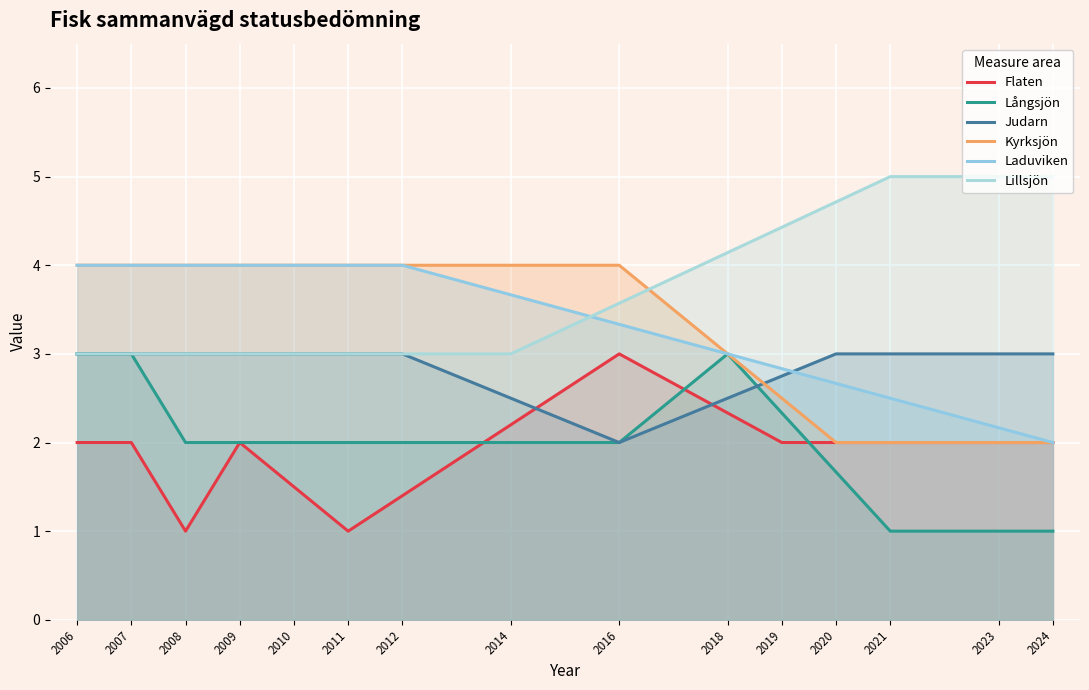

What is the difference between the maximum and minimum values in the Kyrksjön series?

2.0